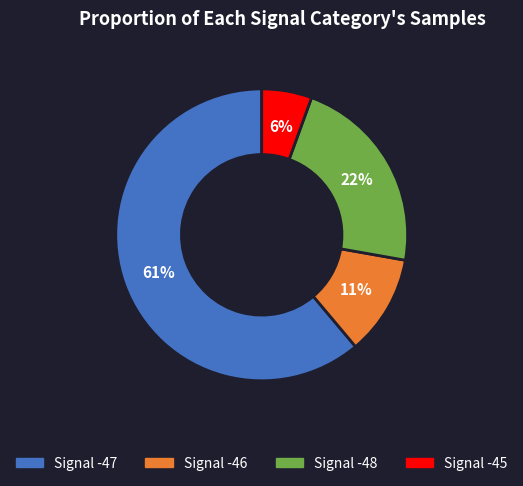

Approximately how many times larger is the value at Signal -45 compared to Signal -47?

0.1